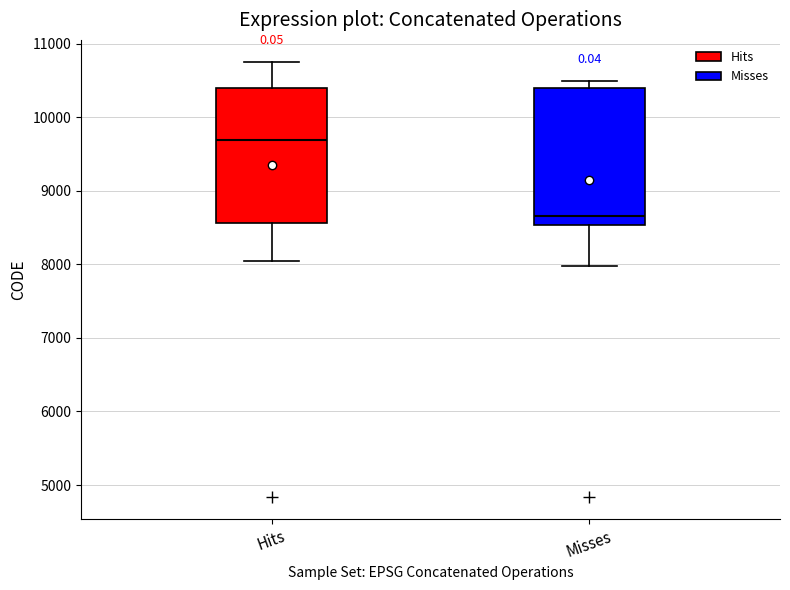

Which box's median line is the highest?

Hits